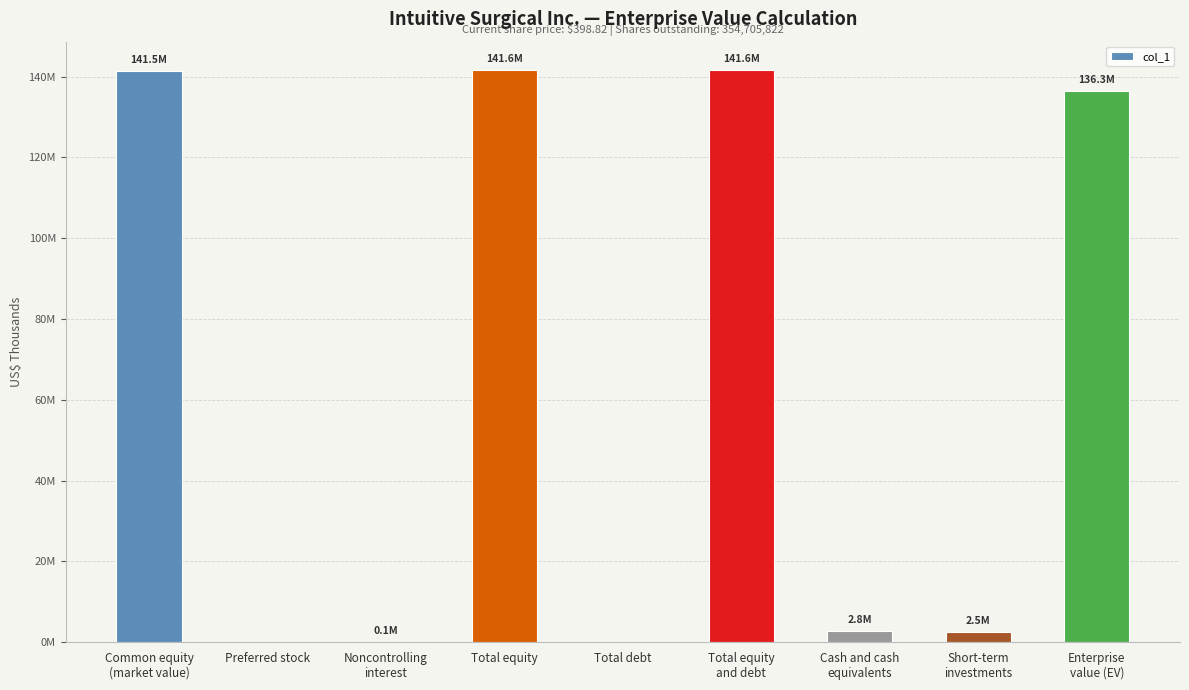

Is it true that the value at Total equity is 141553476?

True